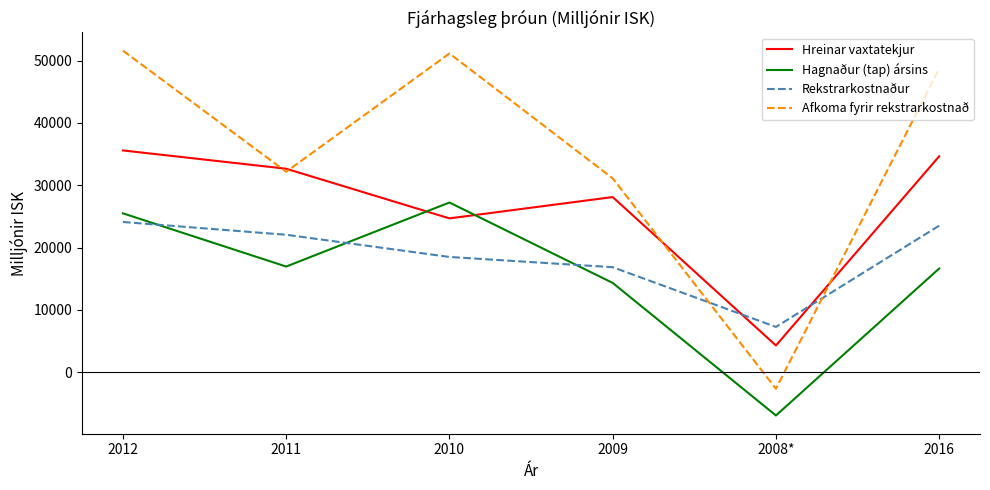

At which category does Afkoma fyrir rekstrarkostnað reach its first local peak?

2010